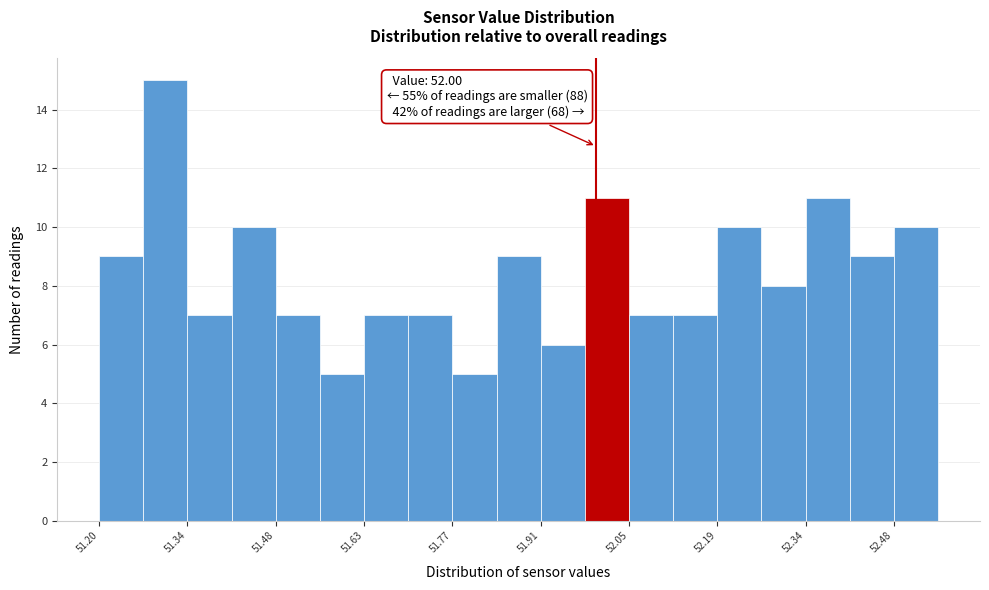

Read against the x-axis, roughly where is the centre of the tallest bar?

51.30